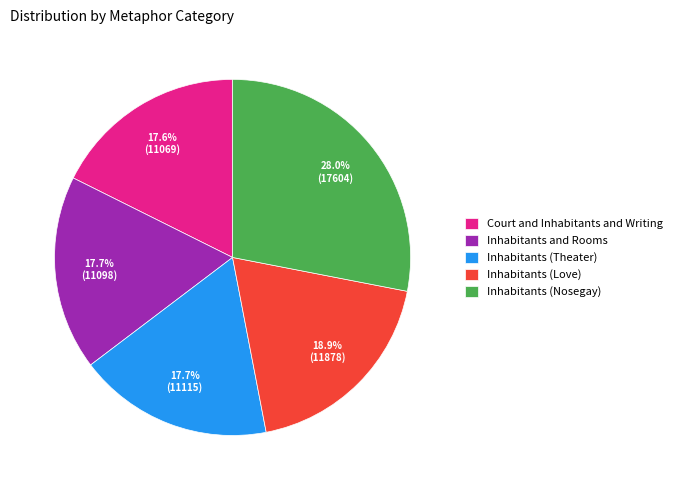

What is the total percentage of Inhabitants (Love) and Inhabitants (Theater)?

36.6%